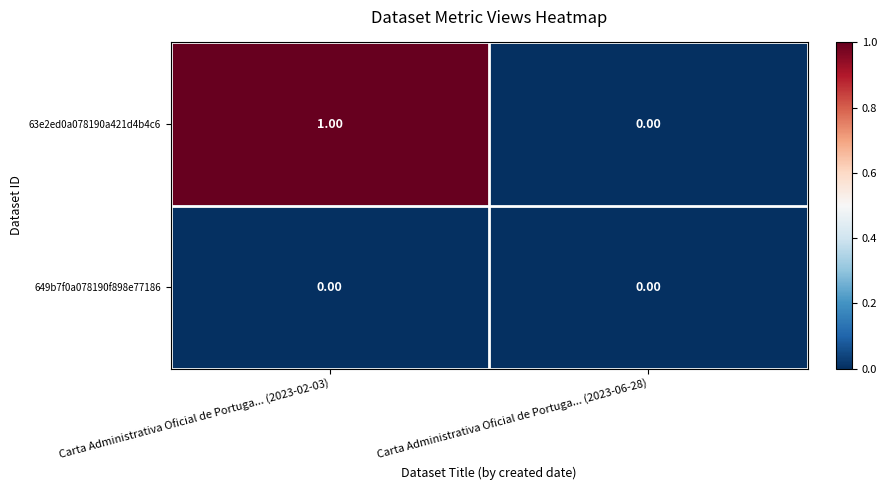

List the series in order of their overall mean, lowest first.

649b7f0a078190f898e77186, 63e2ed0a078190a421d4b4c6